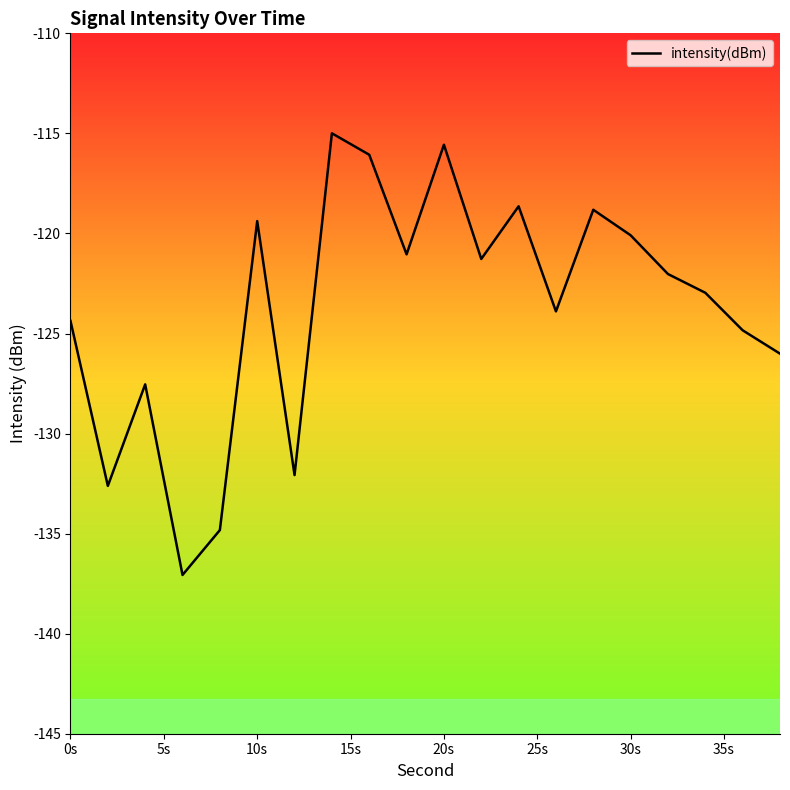

The chart shows a value of -174.9 at 30s. True or false?

False